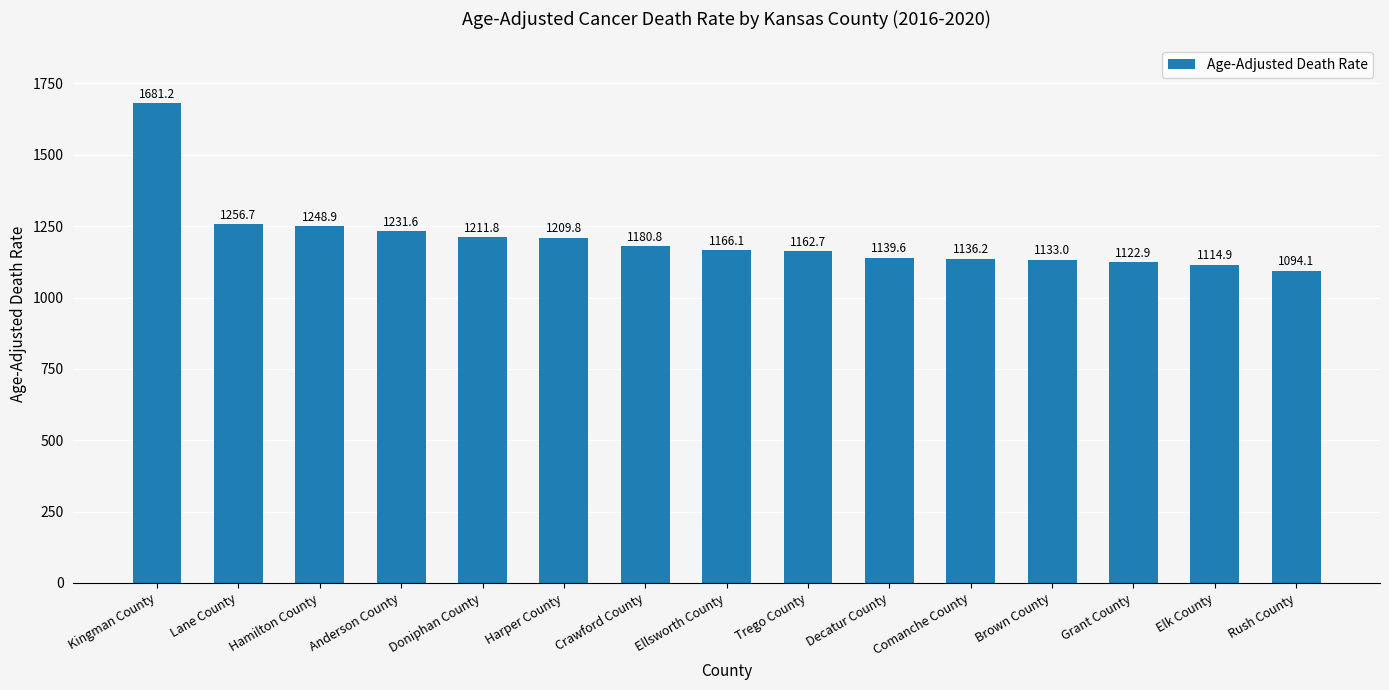

How many bars are there in total?

15